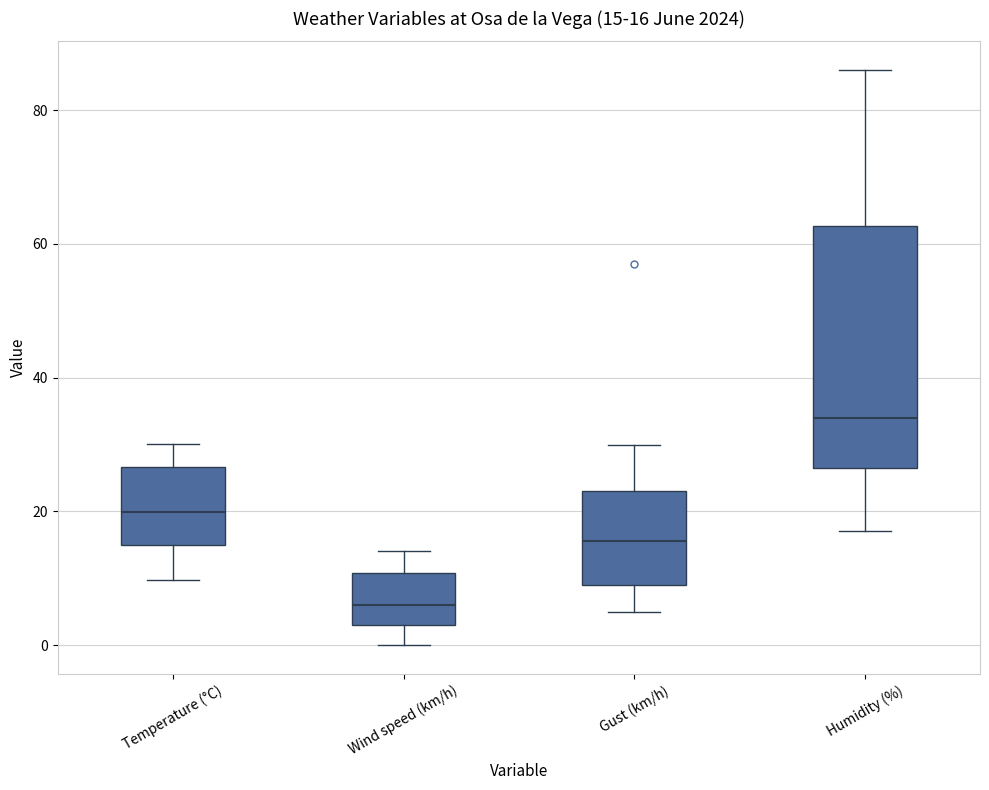

Which box has the lowest median line?

Wind speed (km/h)